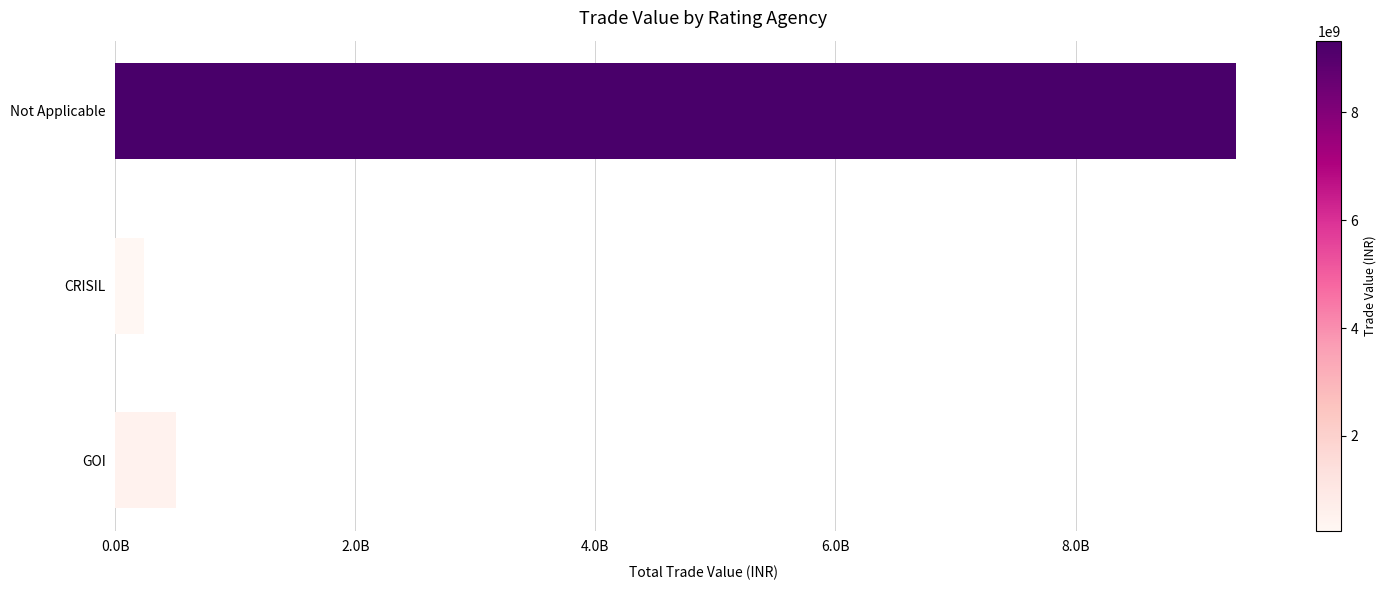

Are the bars horizontal?

Yes